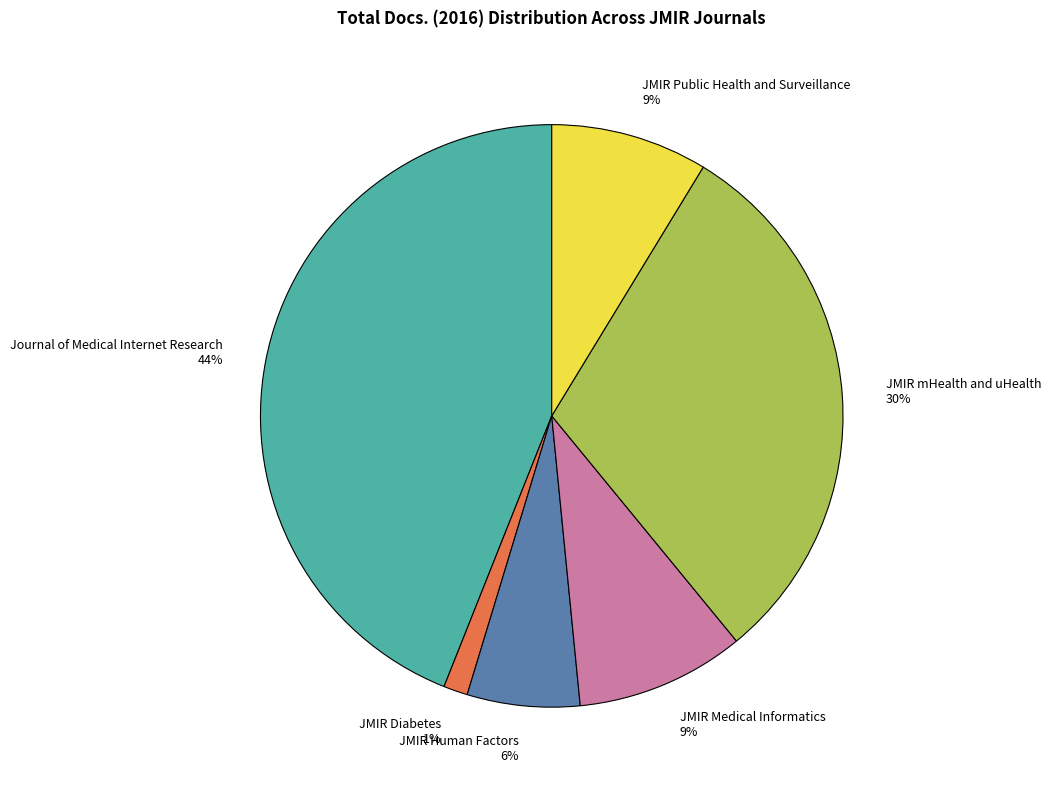

The JMIR Diabetes slice represents 1% of the pie. True or false?

True